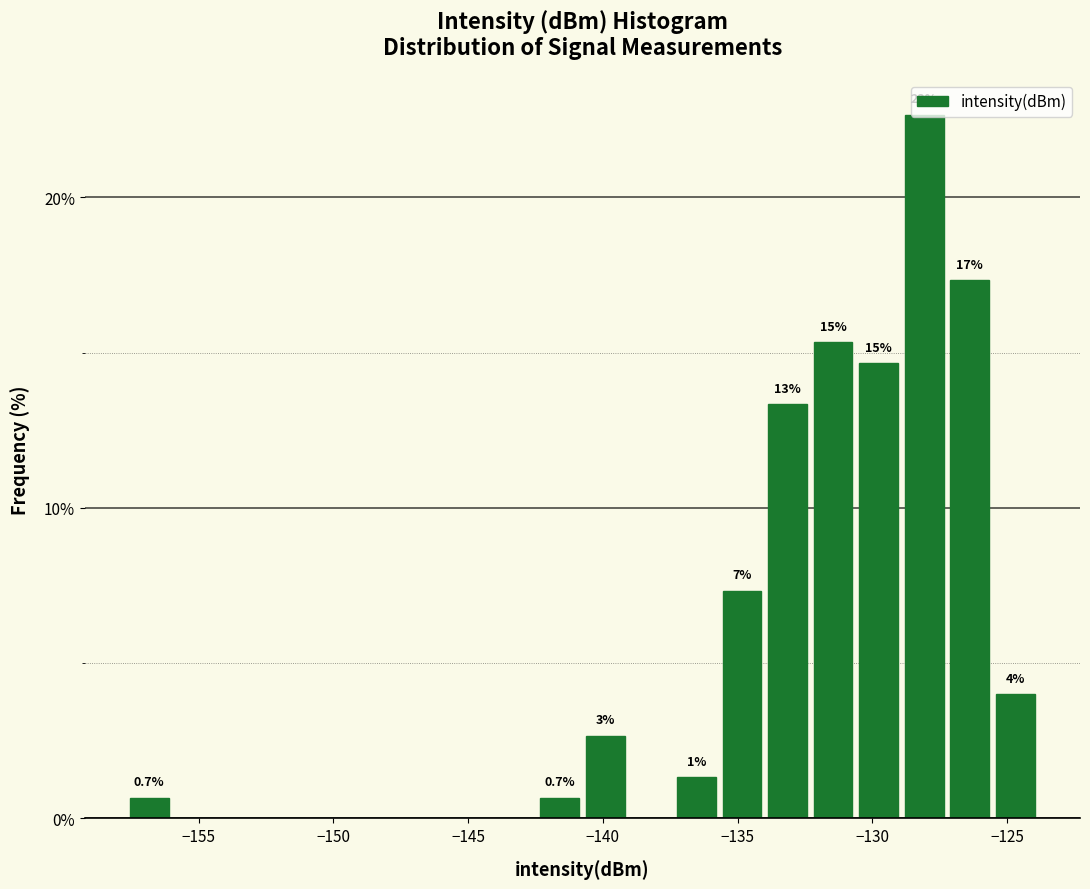

Around what value on the x-axis is the tallest bar? Give the approximate position of its centre, as read against the axis.

-128.0